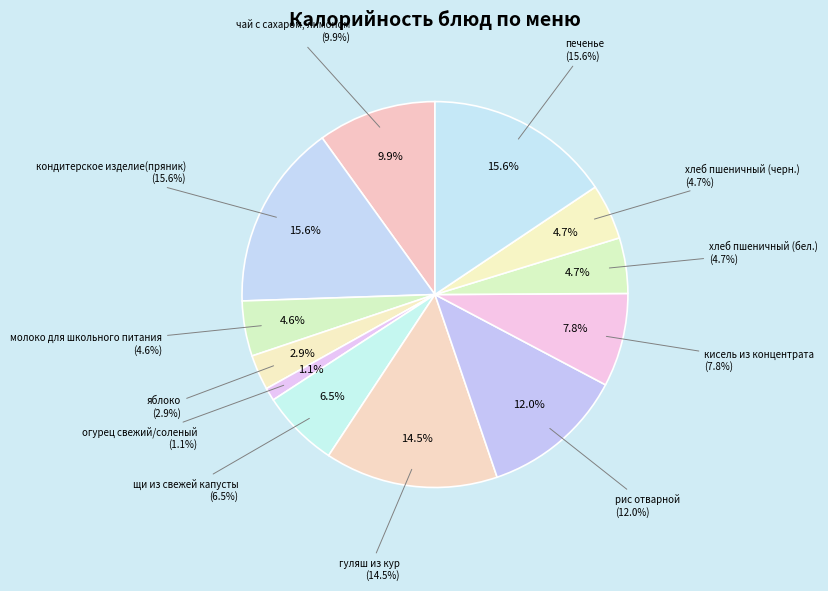

To the nearest percent, what percentage of the pie is кисель из концентрата?

8%